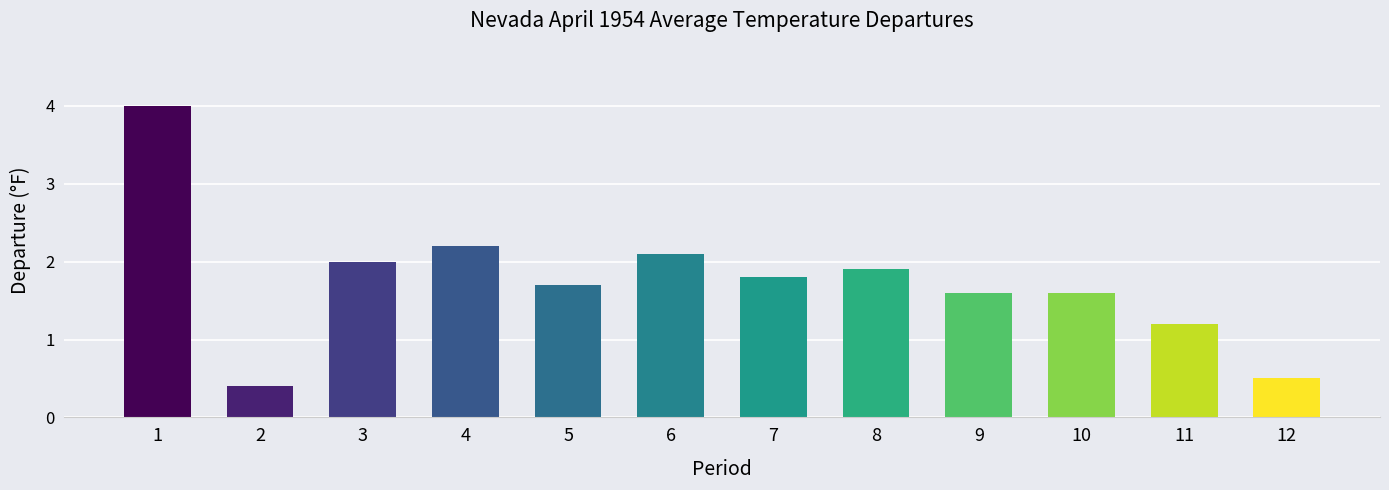

What is the change in value from 2 to 10?

+1.2